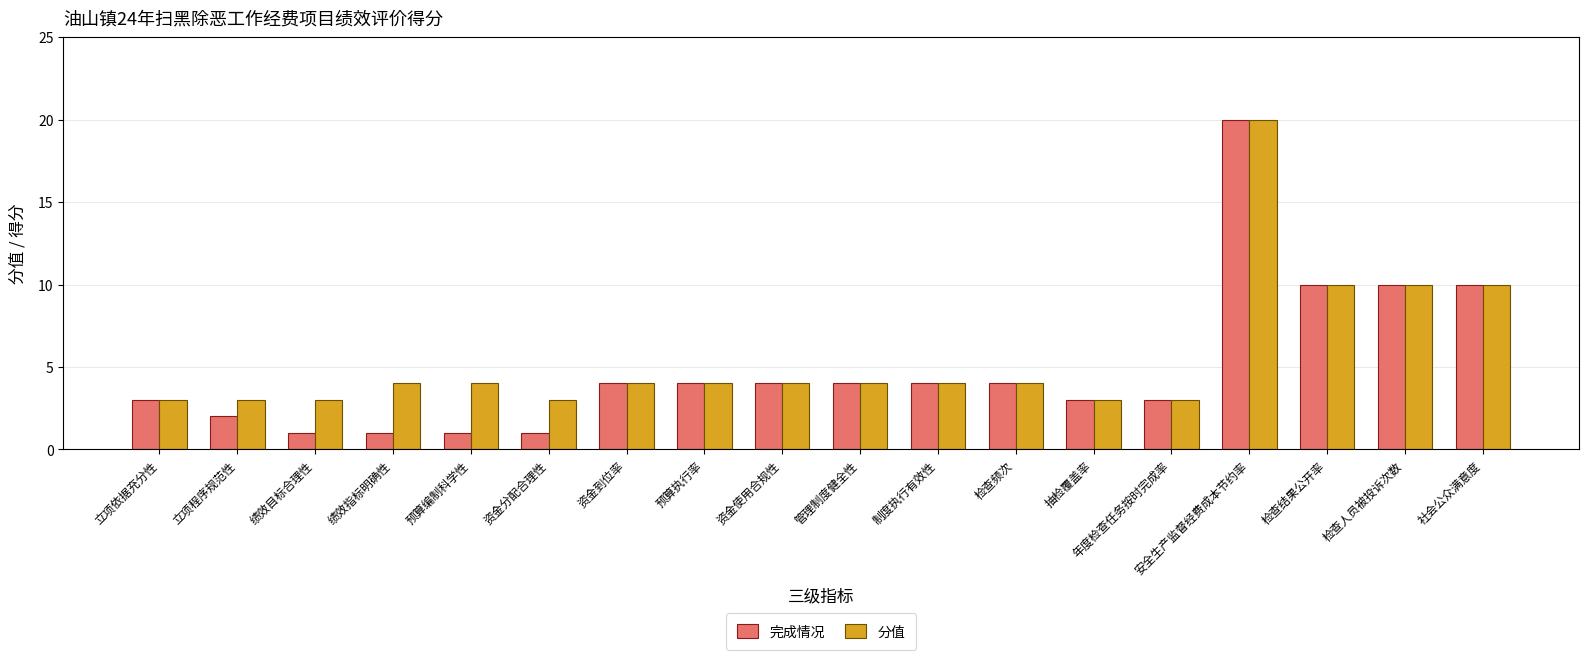

What is the difference between the 分值 values at 安全生产监督经费成本节约率 and 年度检查任务按时完成率?

17